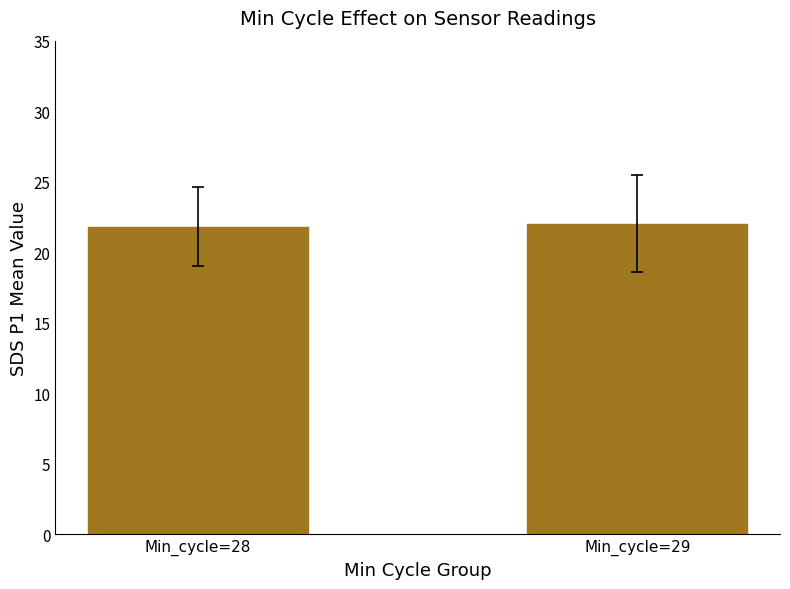

What is the value of the 2nd bar from the left?

22.0